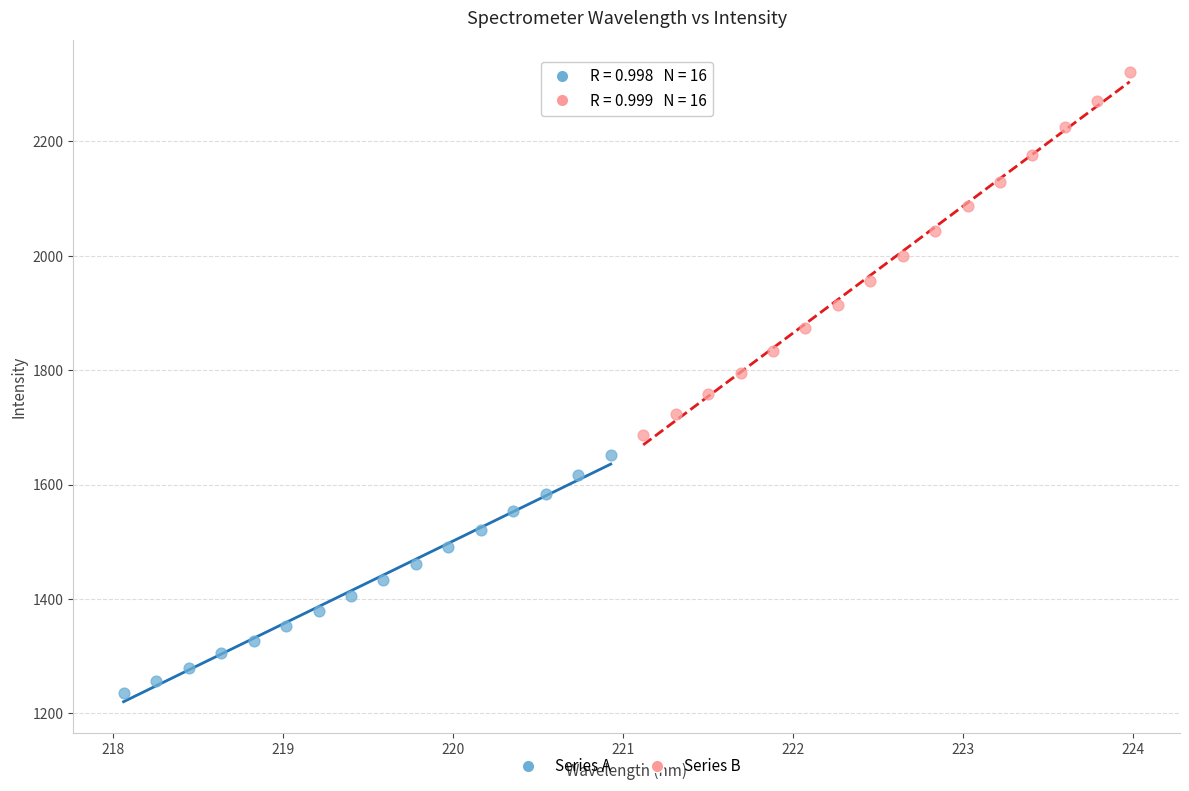

Which series reaches the maximum Y coordinate?

Series B